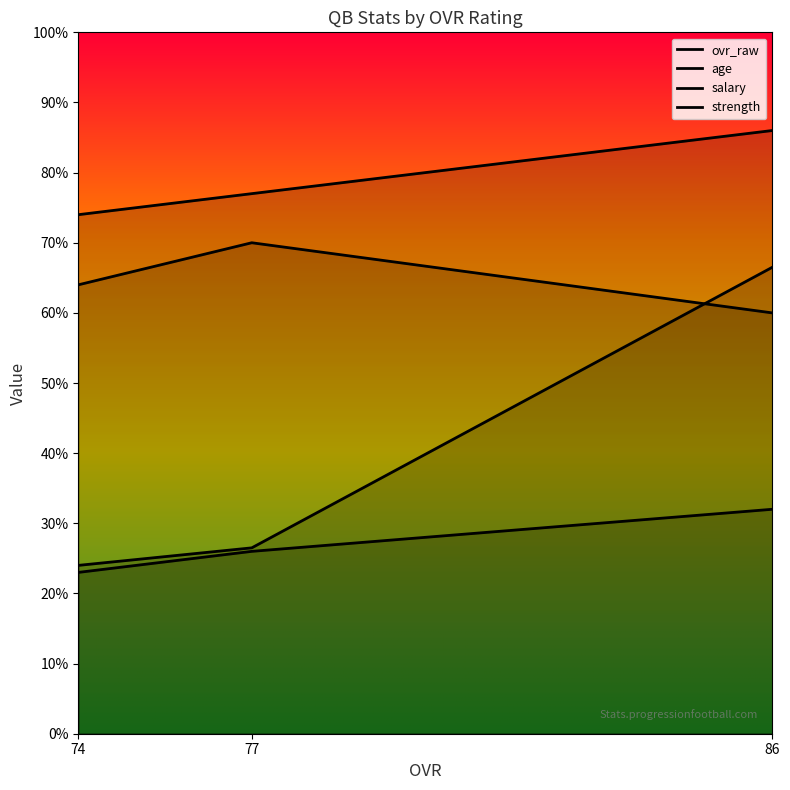

What is the spread (max minus min) of values at 74?

51.0